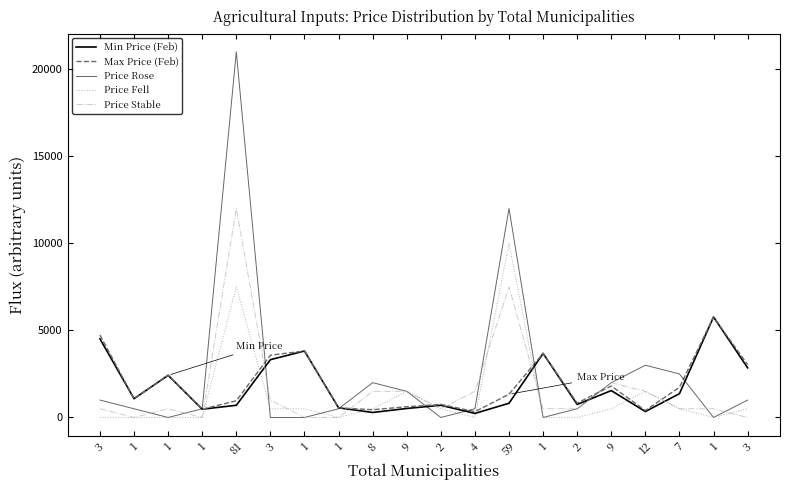

At which category does Max Price (Feb) reach its first local valley?

1